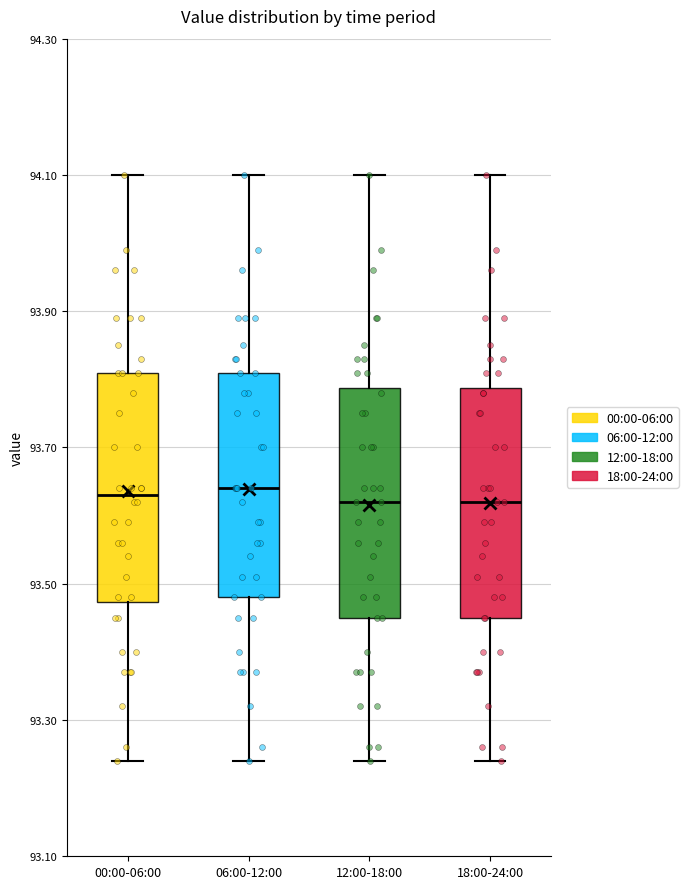

Where does the upper whisker of the box for 12:00-18:00 end on the y-axis? The values are not printed on the chart, so give them approximately, as read against the axis.

94.10